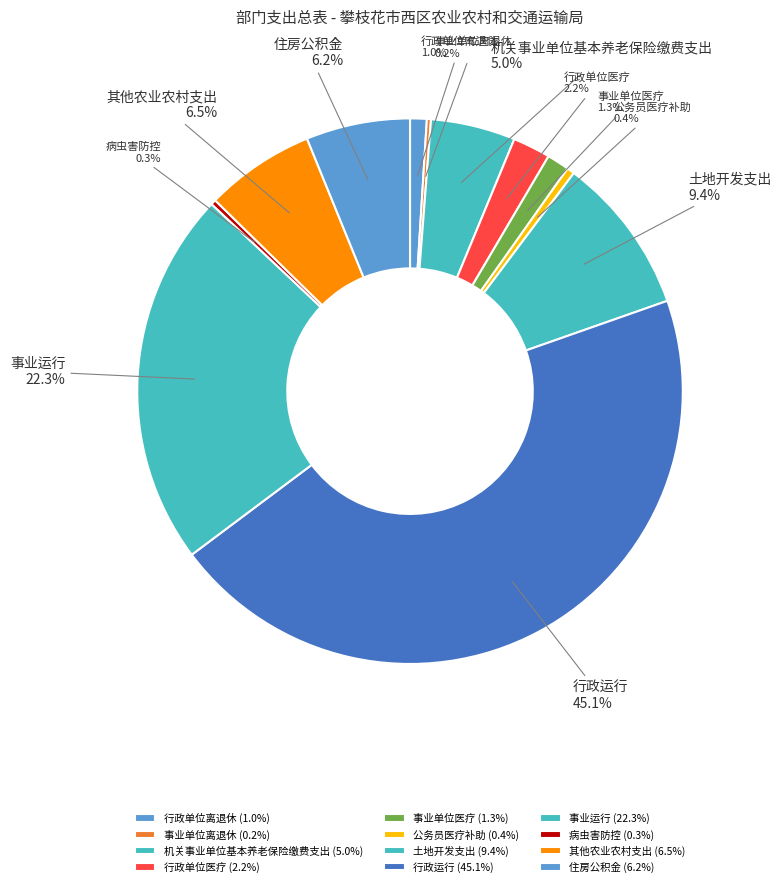

Is it true that 事业单位医疗 is 11% of the pie?

False